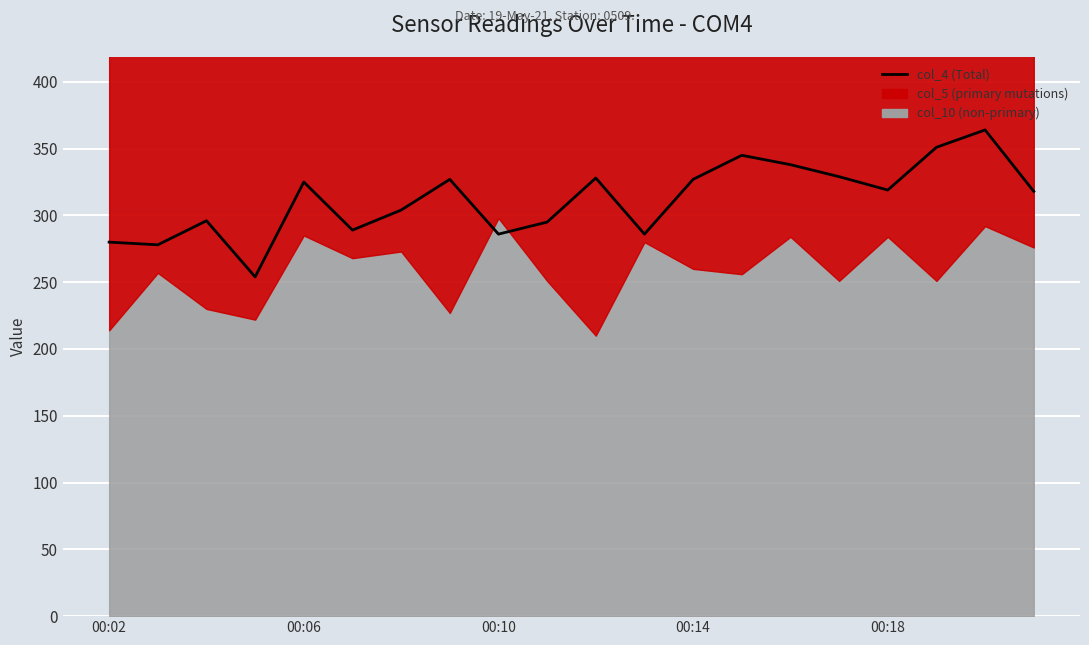

The chart shows a value of 289 at 5. True or false?

True